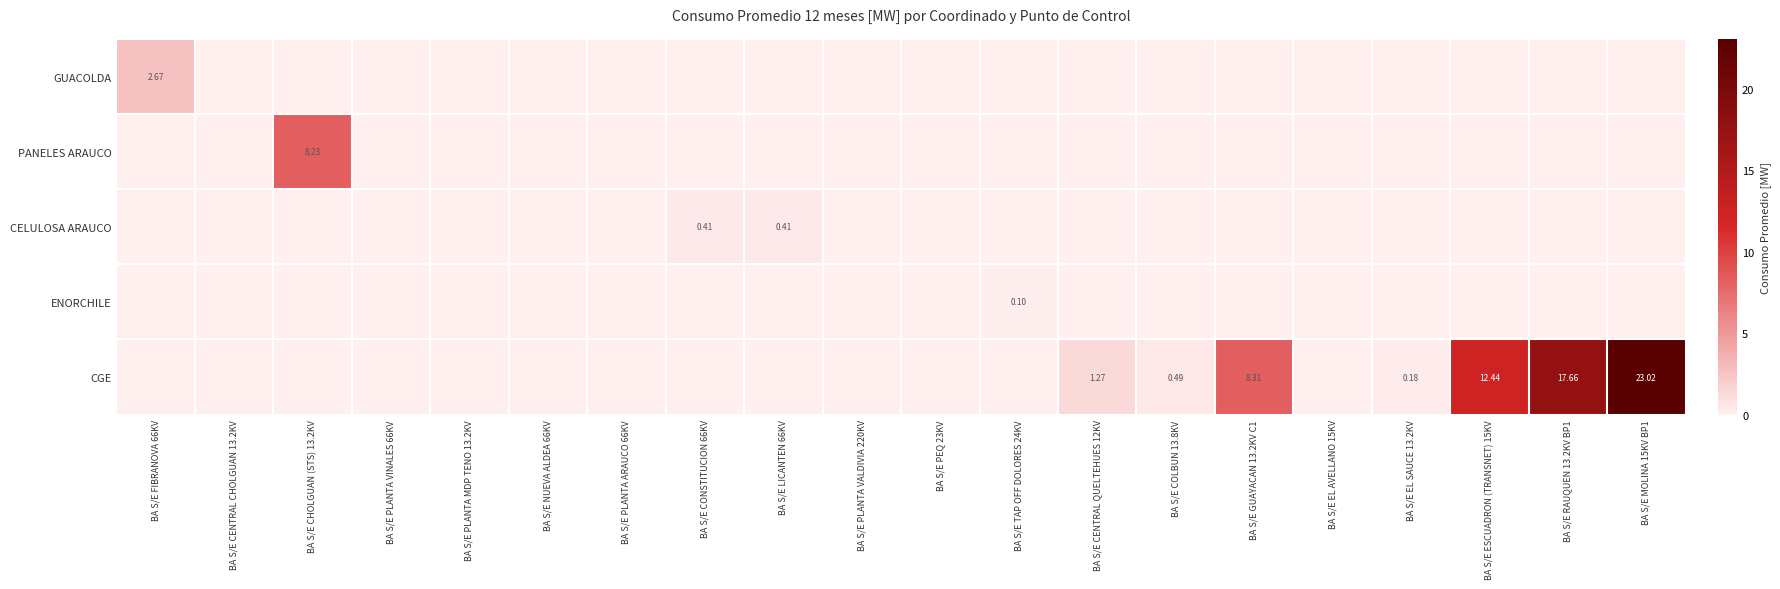

What is the maximum value for CGE?

23.0